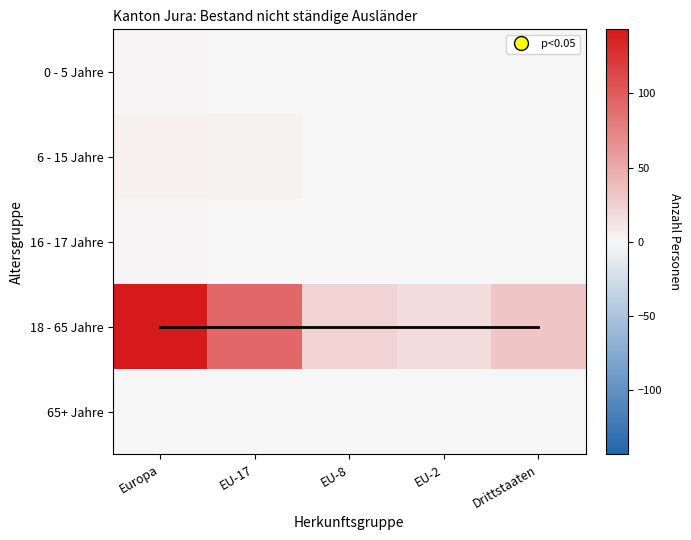

Between EU-17 and EU-8, which series saw the biggest shift?

18 - 65 Jahre